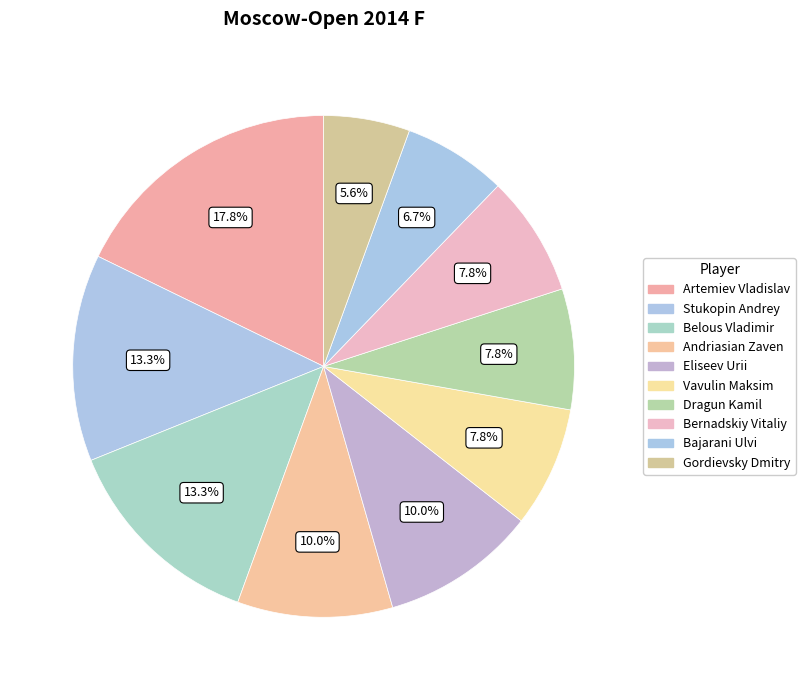

How many slices are in this pie chart?

10